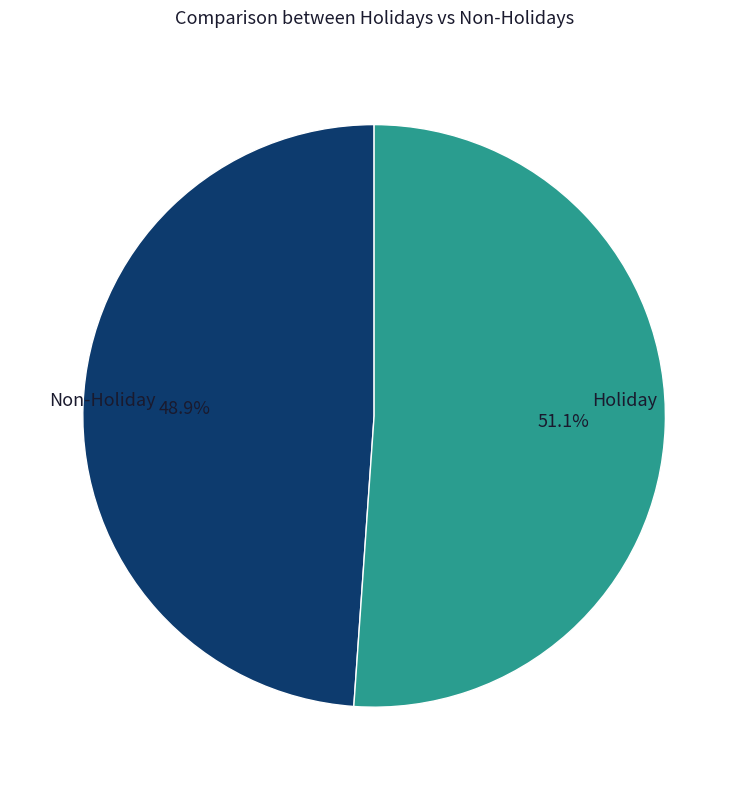

Count the number of slices in the pie.

2